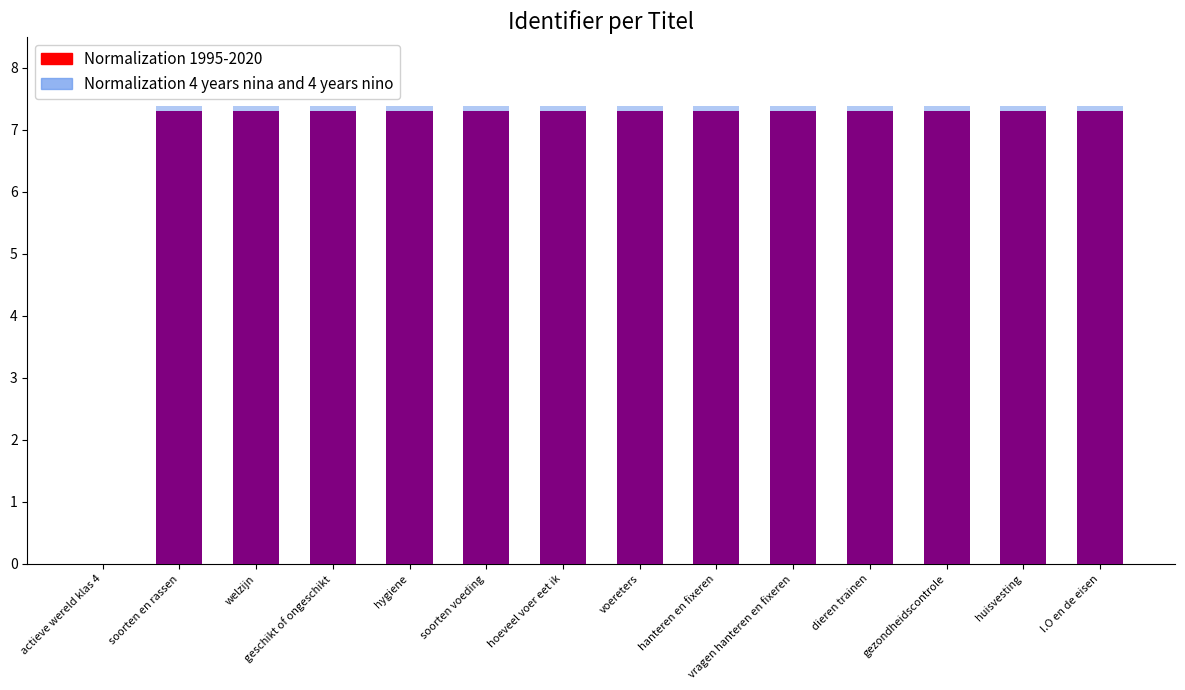

What is the maximum value shown in the chart?

7.4